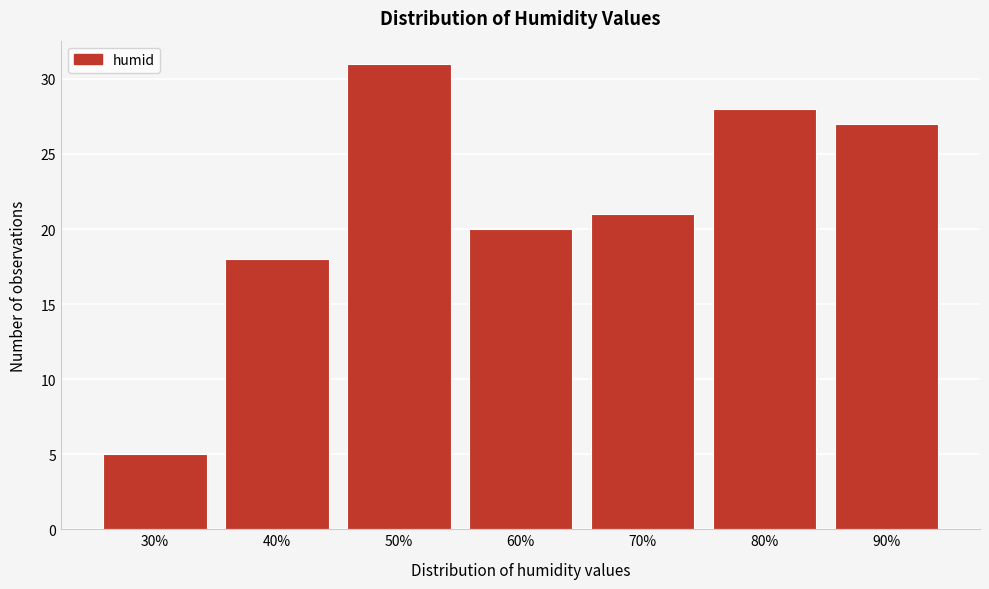

Reading right to left, what are all the values shown in this chart?

27	28	21	20	31	18	5